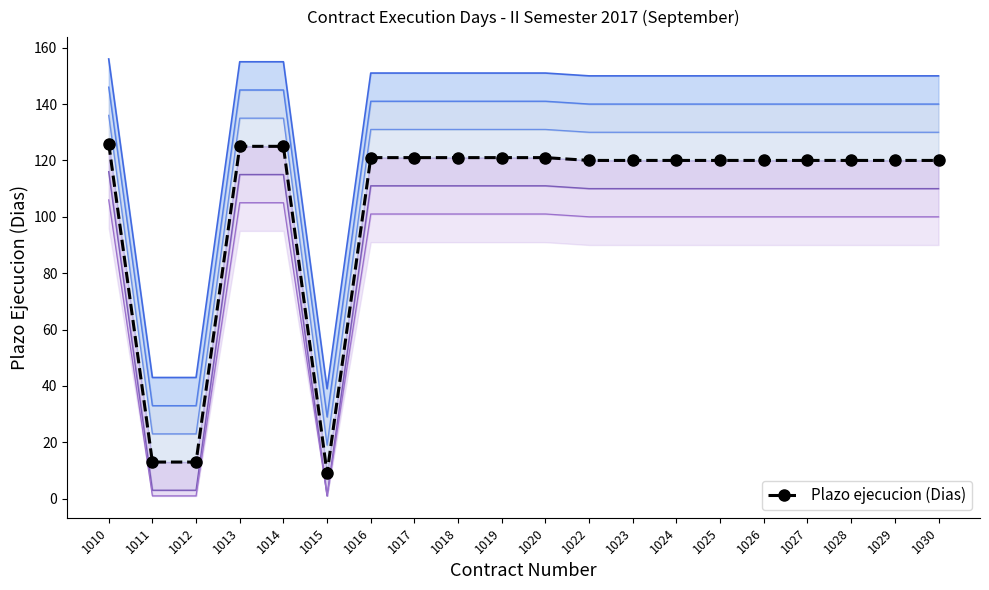

Reading left to right, transcribe all the data shown in this chart.

126	13	13	125	125	9	121	121	121	121	121	120	120	120	120	120	120	120	120	120